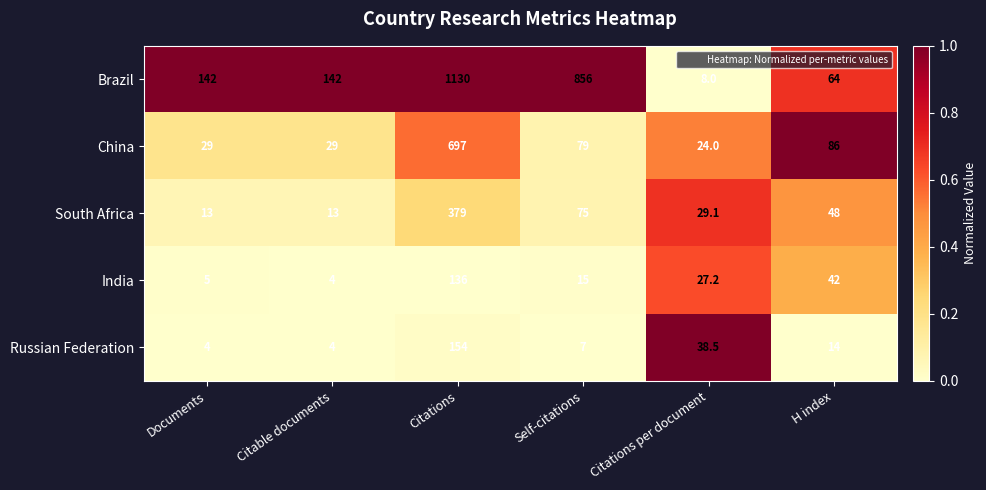

List the labels in order of India value, smallest first.

Citable documents, Documents, Self-citations, Citations per document, H index, Citations